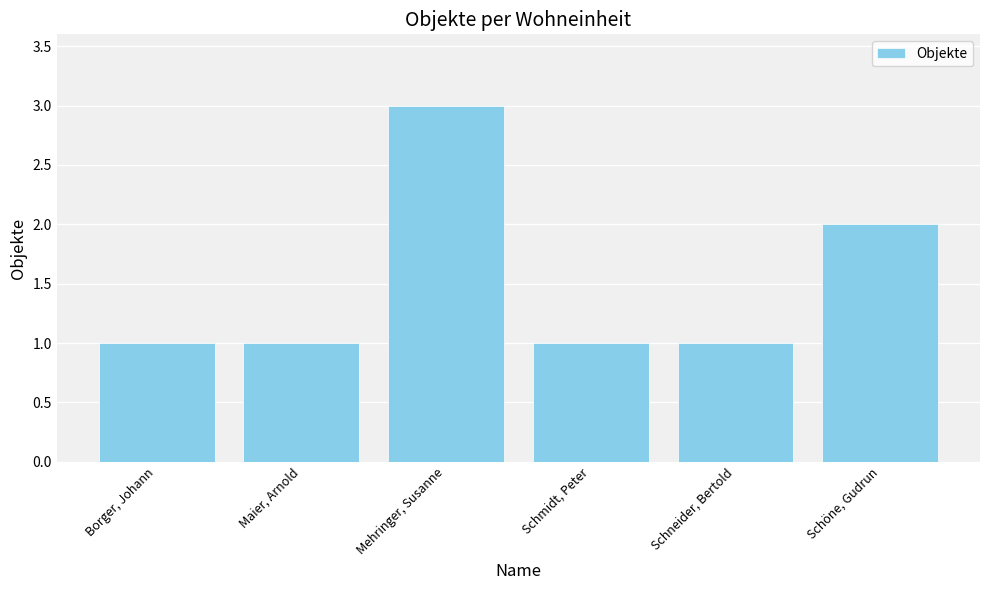

What is the label of the 2nd bar from the left?

Maier, Arnold